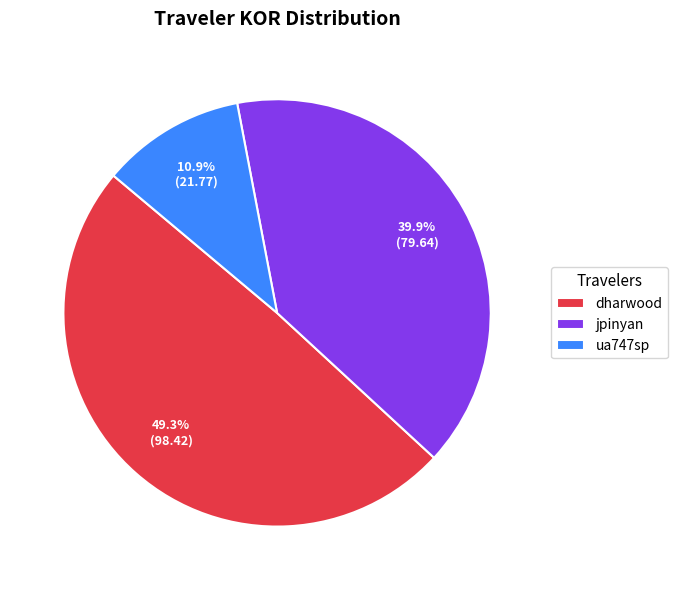

Which category has the biggest portion of the pie?

dharwood